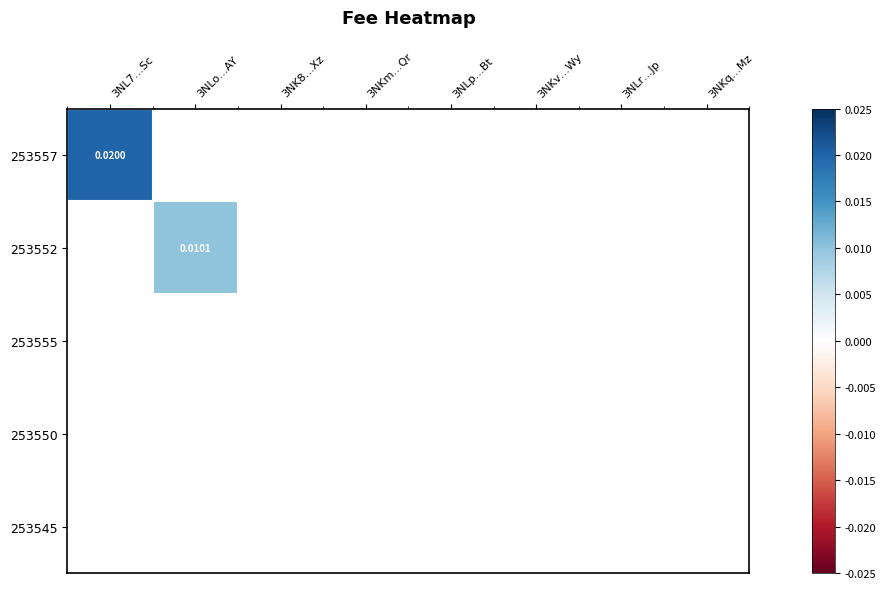

At which category is the sum across all series the highest?

3NL7…Sc